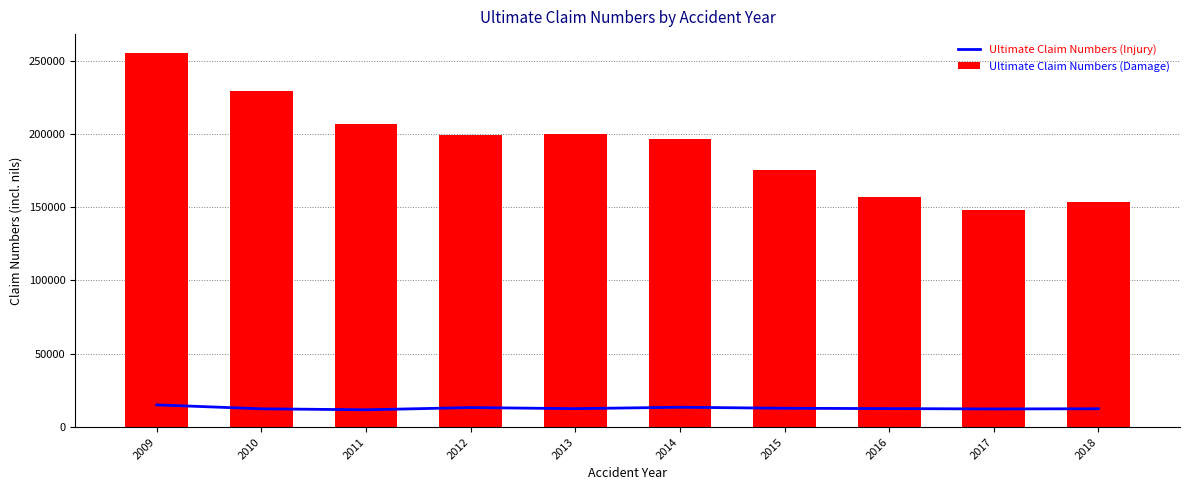

Is it true that Ultimate Claim Numbers (Damage) equals 175389.6 at 2015?

True